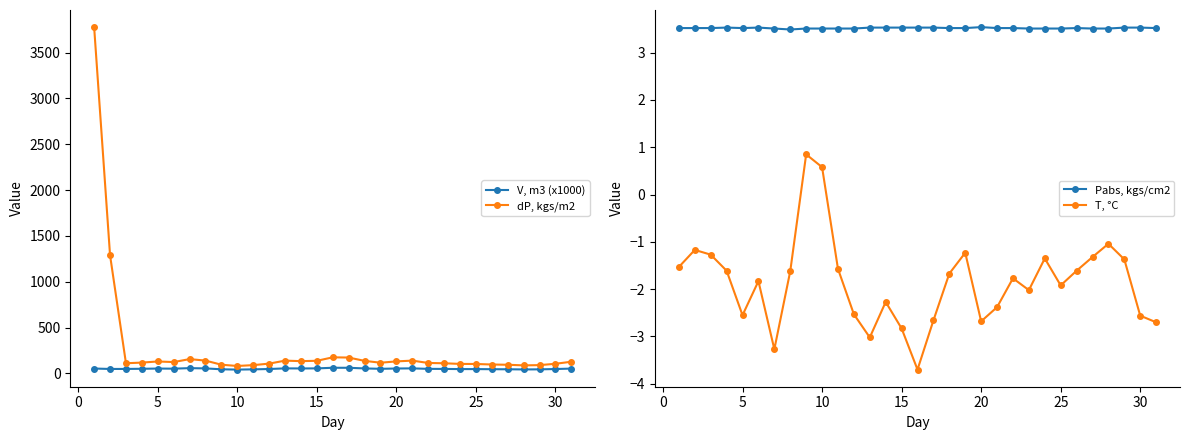

Count the Pabs, kgs/cm2 values in the range 3 to 4.

31